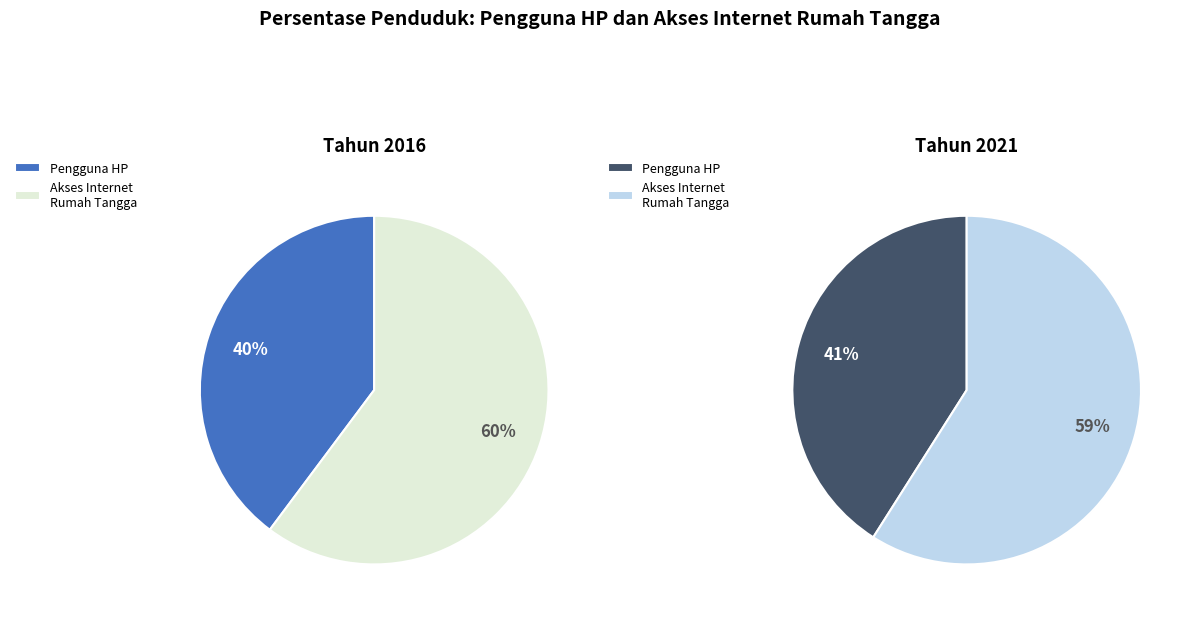

True or false: Persentase penduduk yang menggunakan HP accounts for 40% of the total.

True